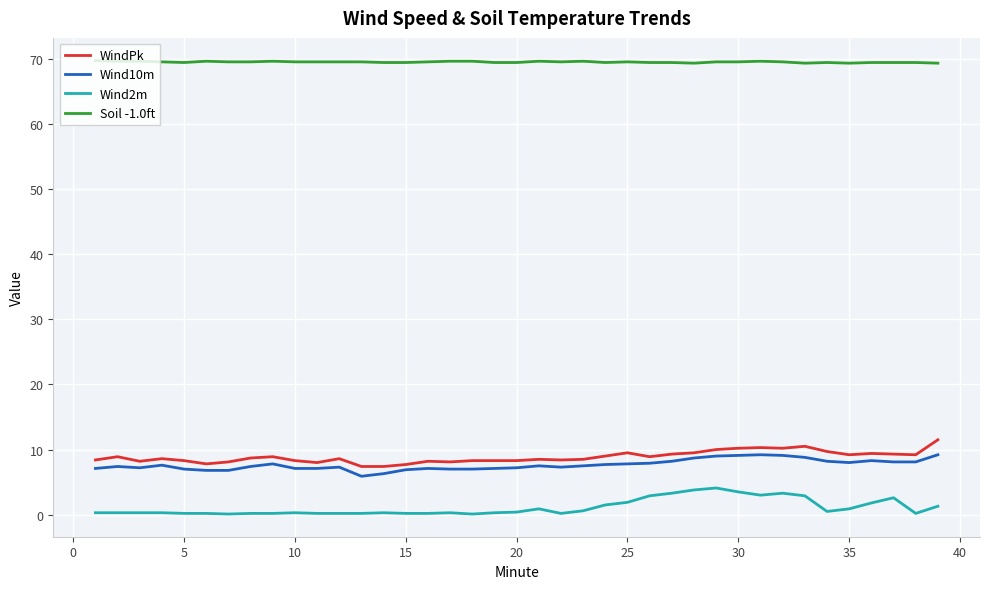

True or false: Wind10m and Wind2m intersect in this chart.

False